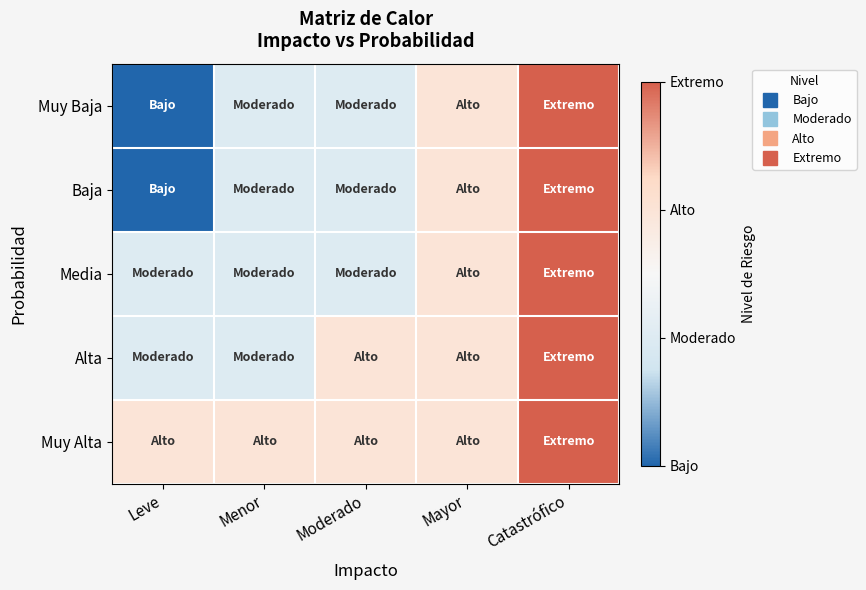

At which category is the sum across all series the highest?

Catastrófico